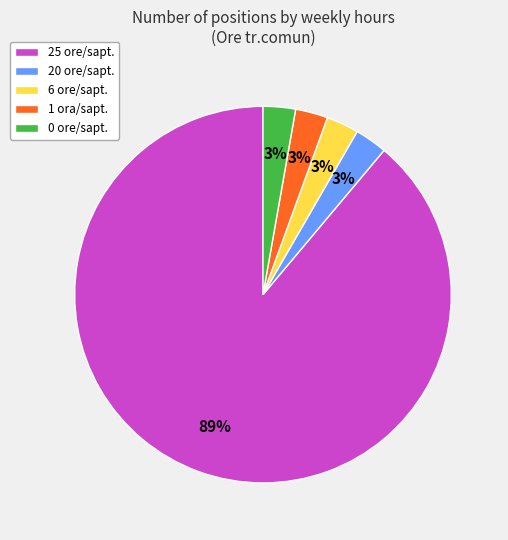

How many segments does this pie chart have?

5